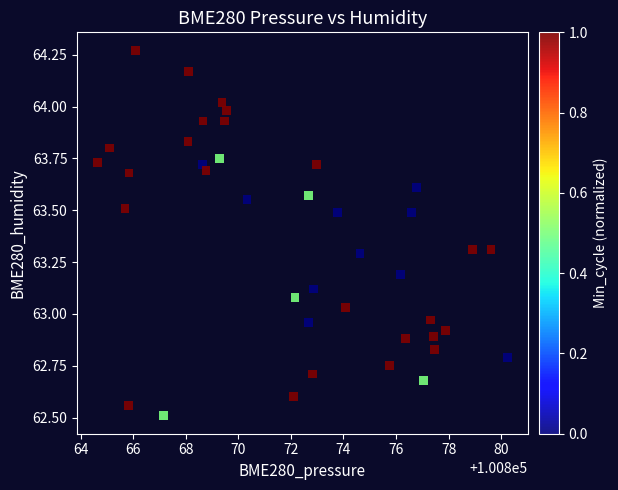

What is the range of Y values (max minus min)?

1.8